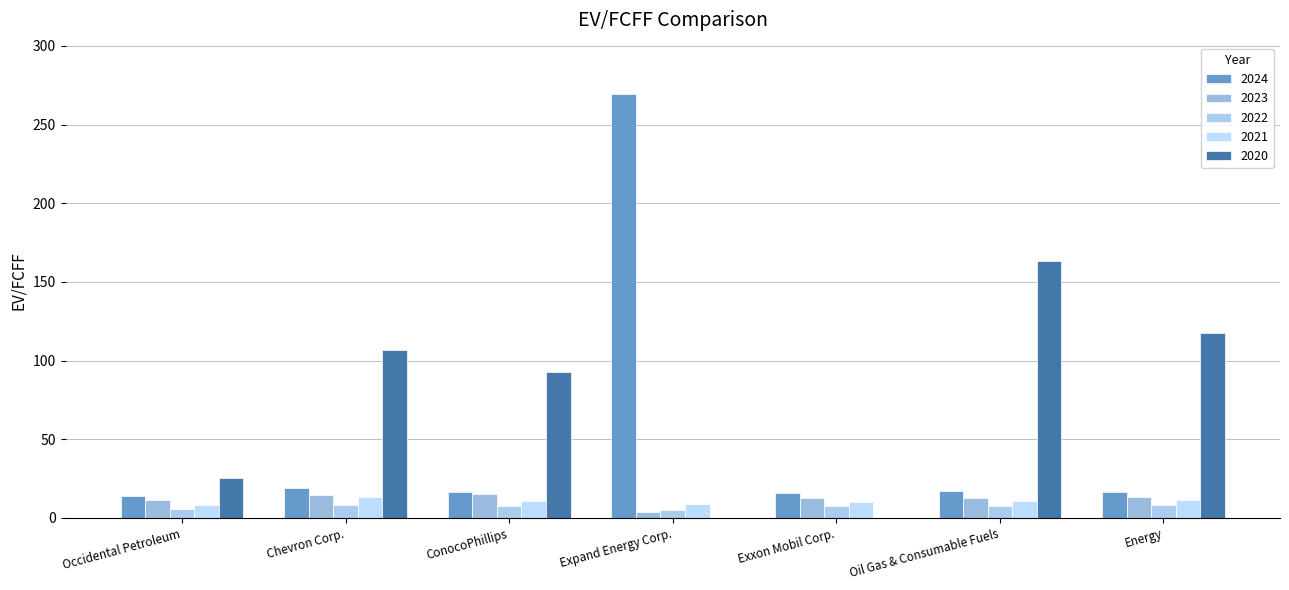

What is the approximate value of 2021 at Expand Energy Corp.?

8.9